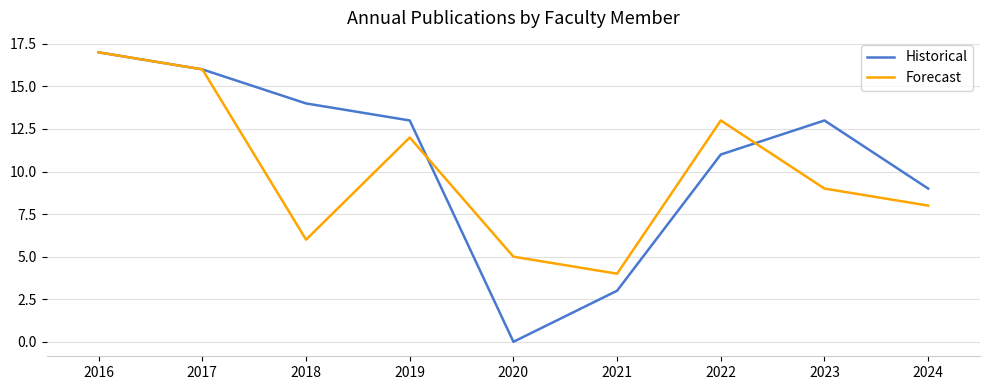

True or false: Forecast has a value of 10 at 2018.

False